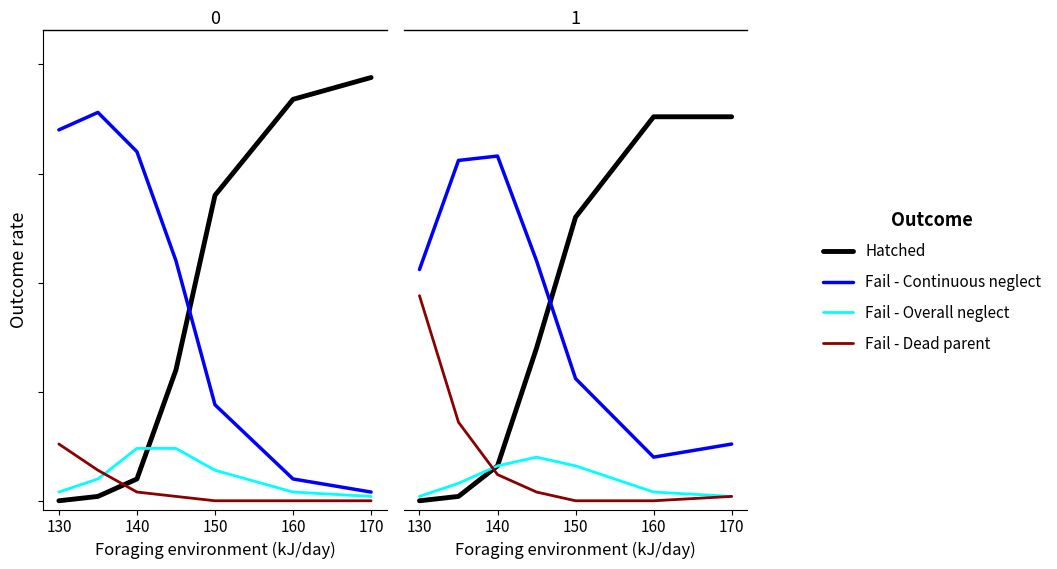

What is the difference between the maximum and minimum values in the Hatched series?

0.9